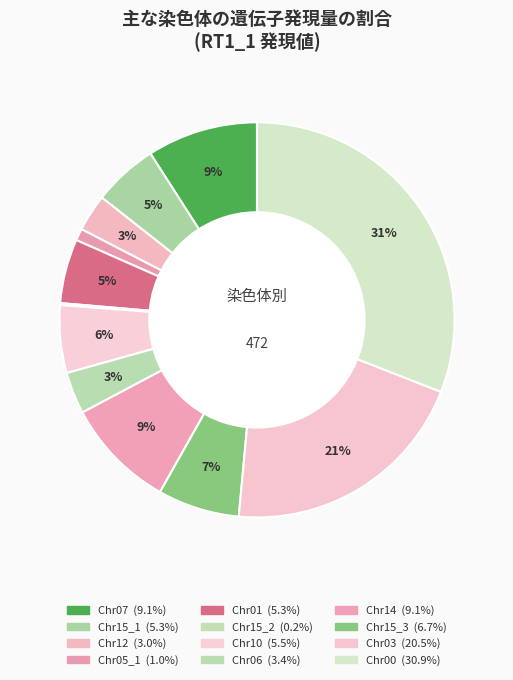

Is Chr15_3 the majority of the pie?

No